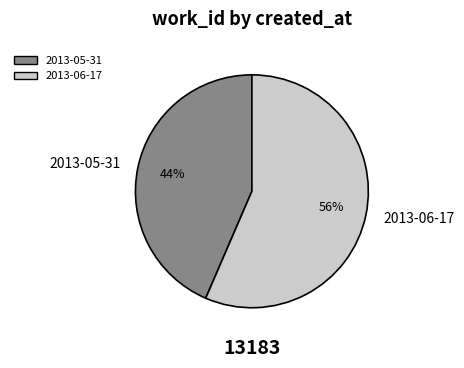

Is it true that 2013-06-17 is 56% of the pie?

True